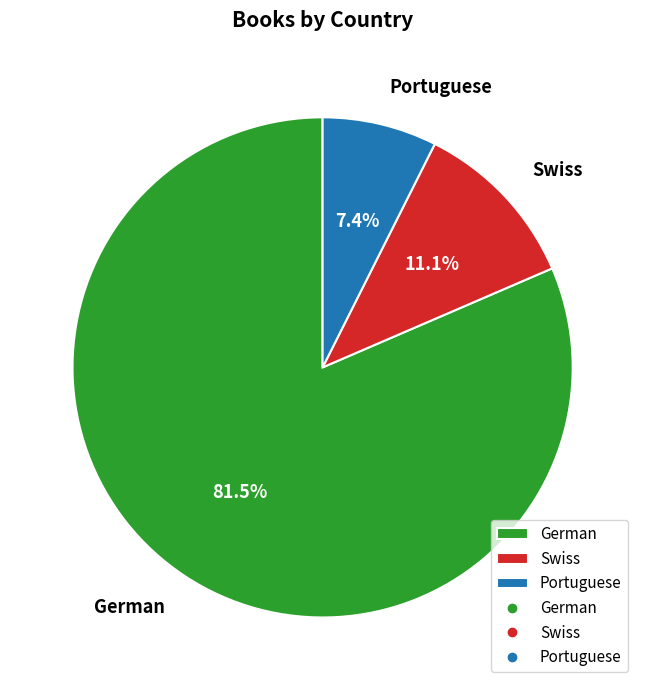

Rank the categories by value from lowest to highest.

Portuguese, Swiss, German